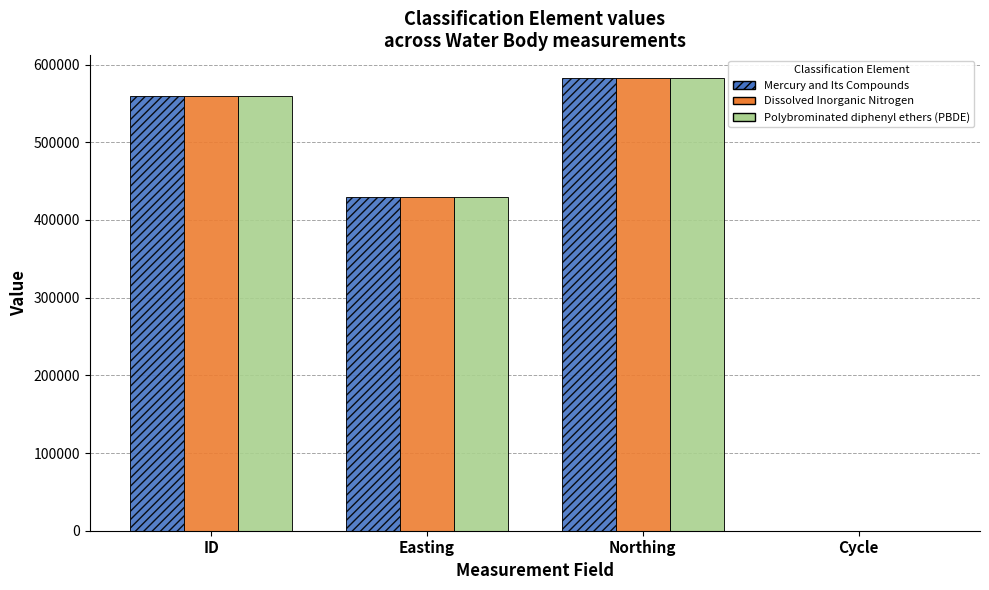

Where is Polybrominated diphenyl ethers (PBDE) nearest to the value 291404?

Easting